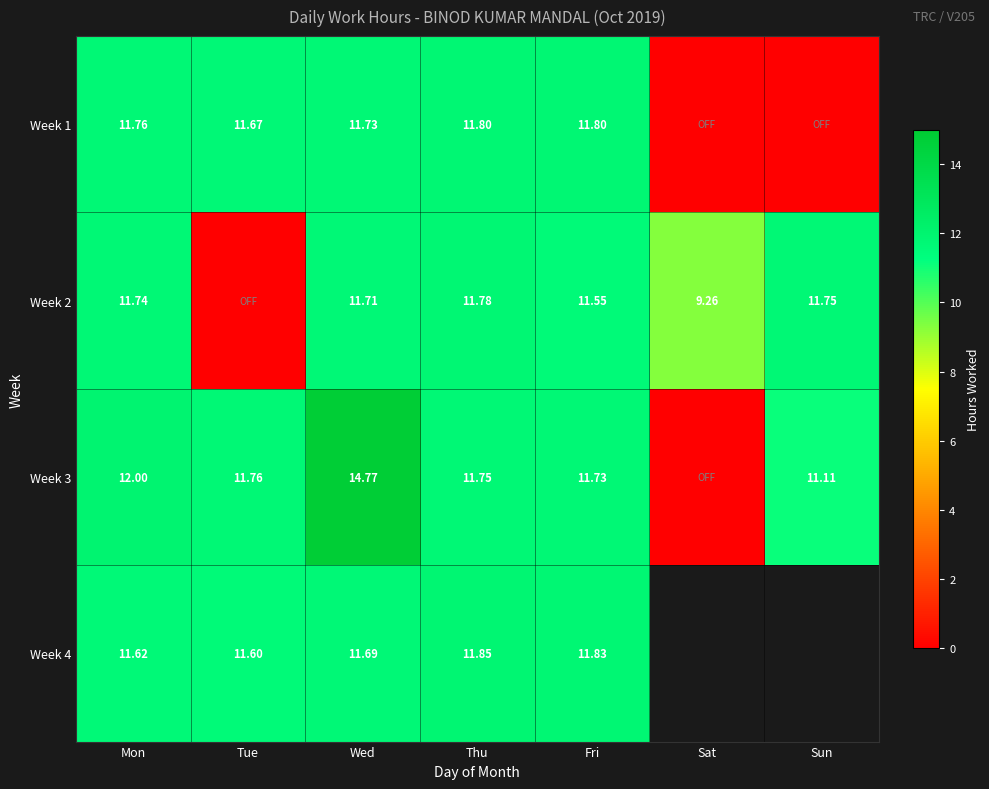

Is the value of Week 2 at Wed greater than the value of Week 4 at Mon?

Yes